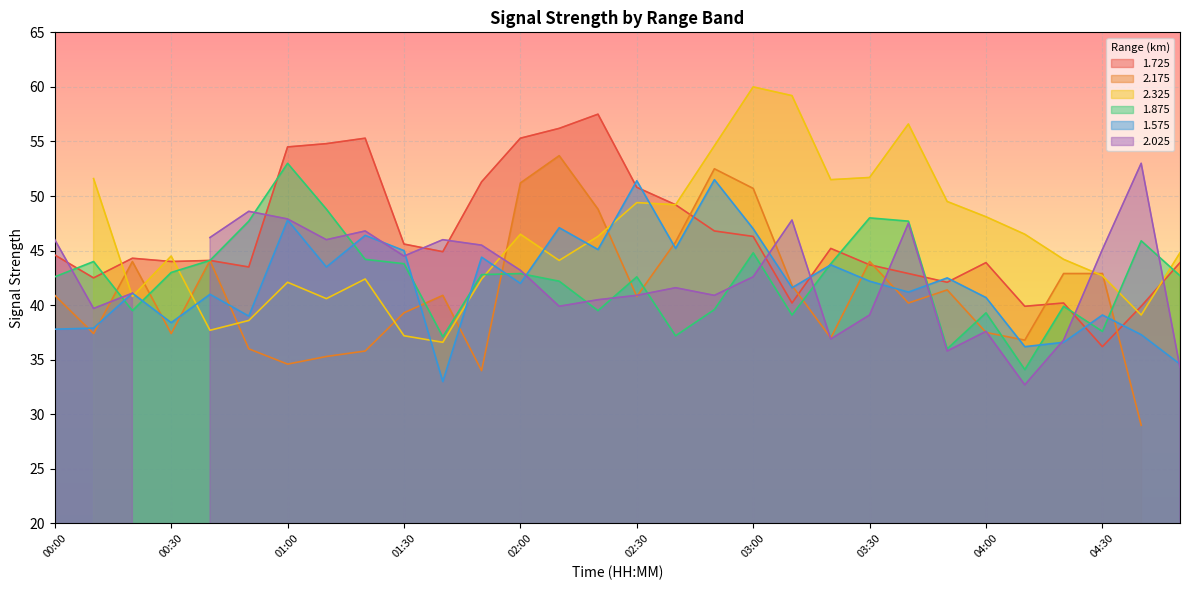

Where does the 1.725 series first go above 44?

00:00